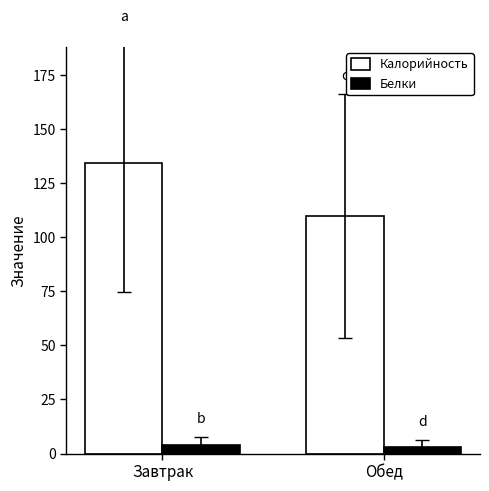

How many series are shown in this chart?

2